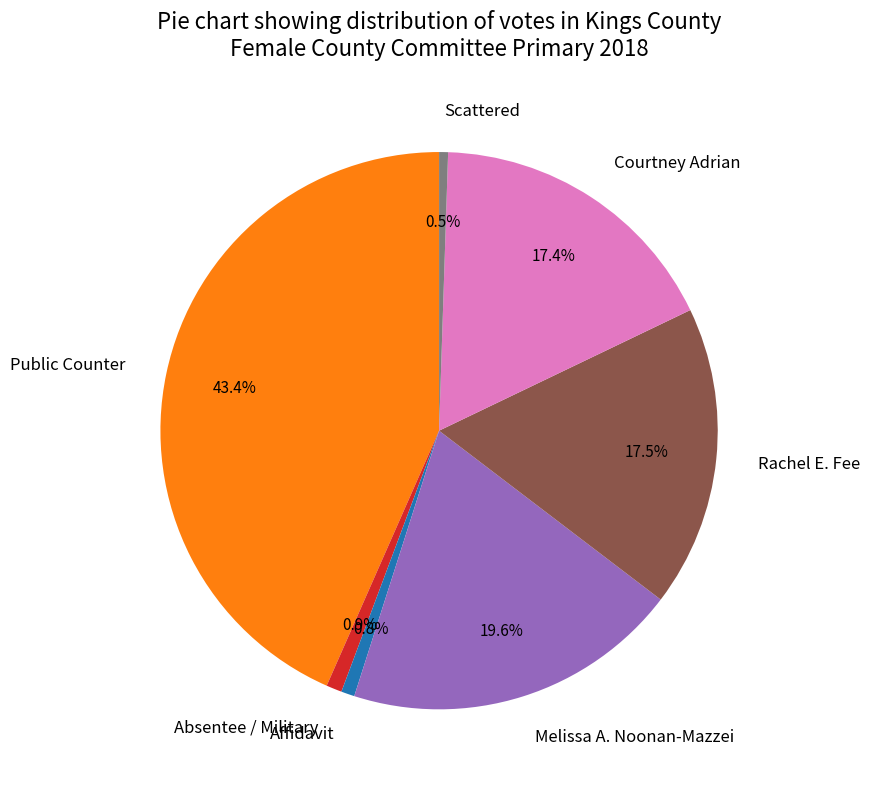

Does Rachel E. Fee represent more than half of the total?

No